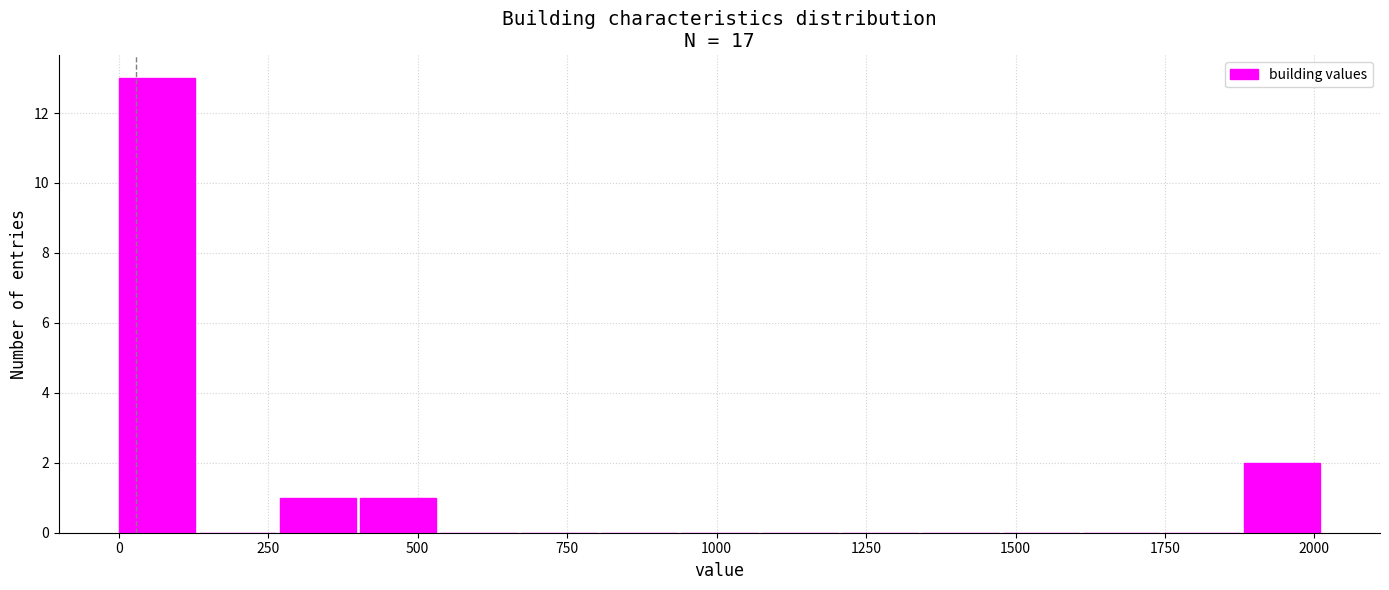

Read against the x-axis, roughly where is the centre of the tallest bar?

50